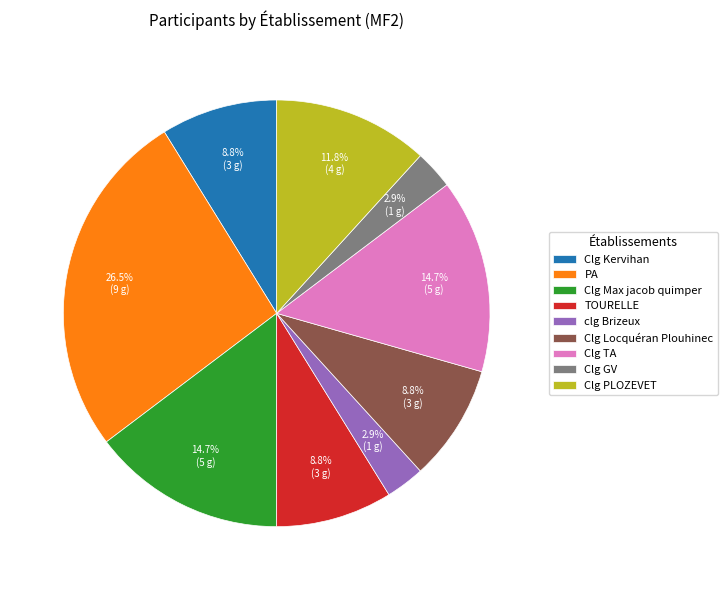

Which category has the biggest portion of the pie?

PA